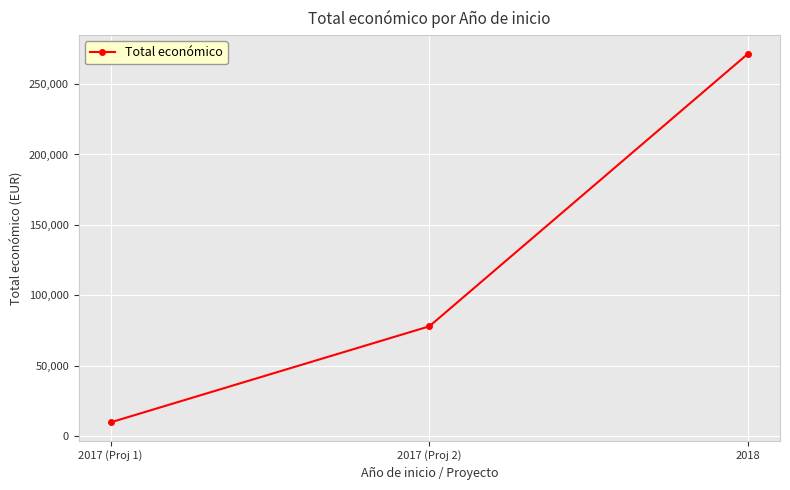

Rank the categories by value from lowest to highest.

2017 (Proj 1), 2017 (Proj 2), 2018